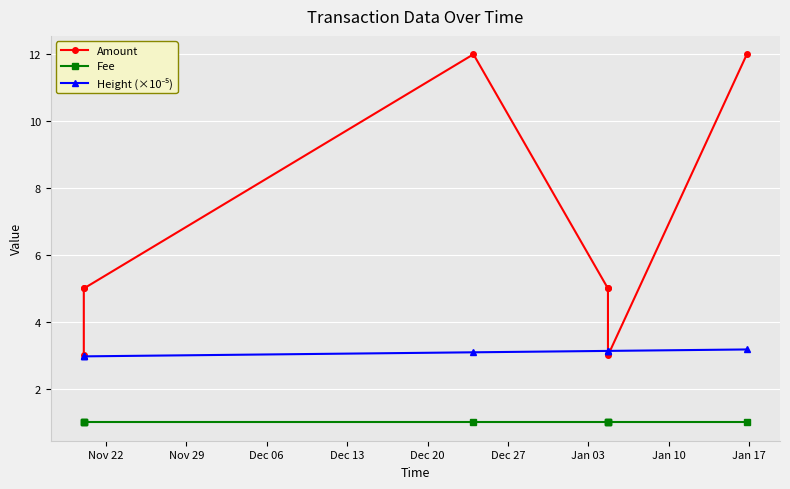

What are all the series names shown in the legend?

Amount, Fee, Height (×10⁻⁵)